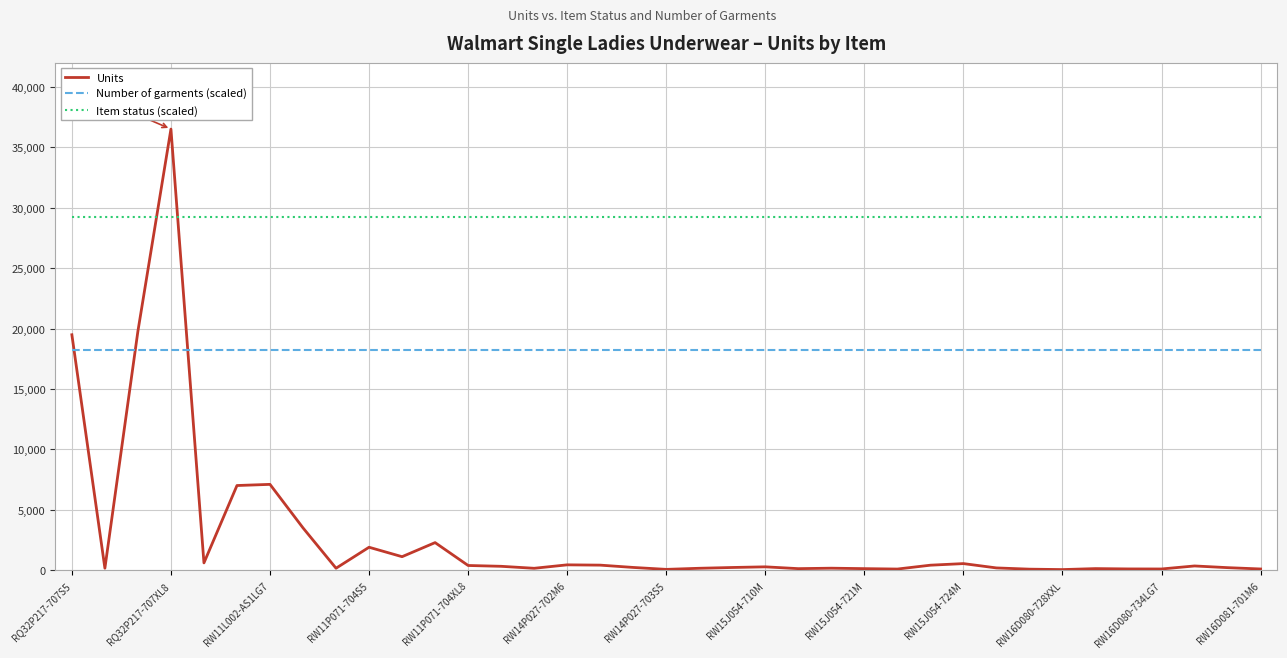

Which series has the widest spread of values?

Units